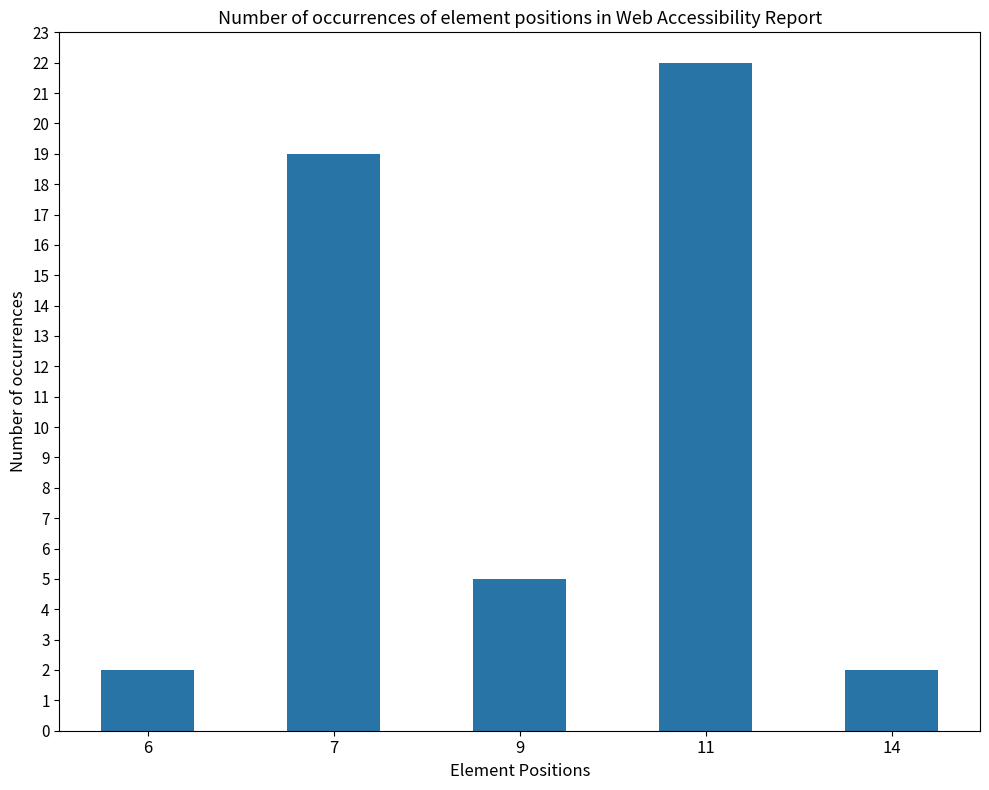

How many data points are less than 5?

2